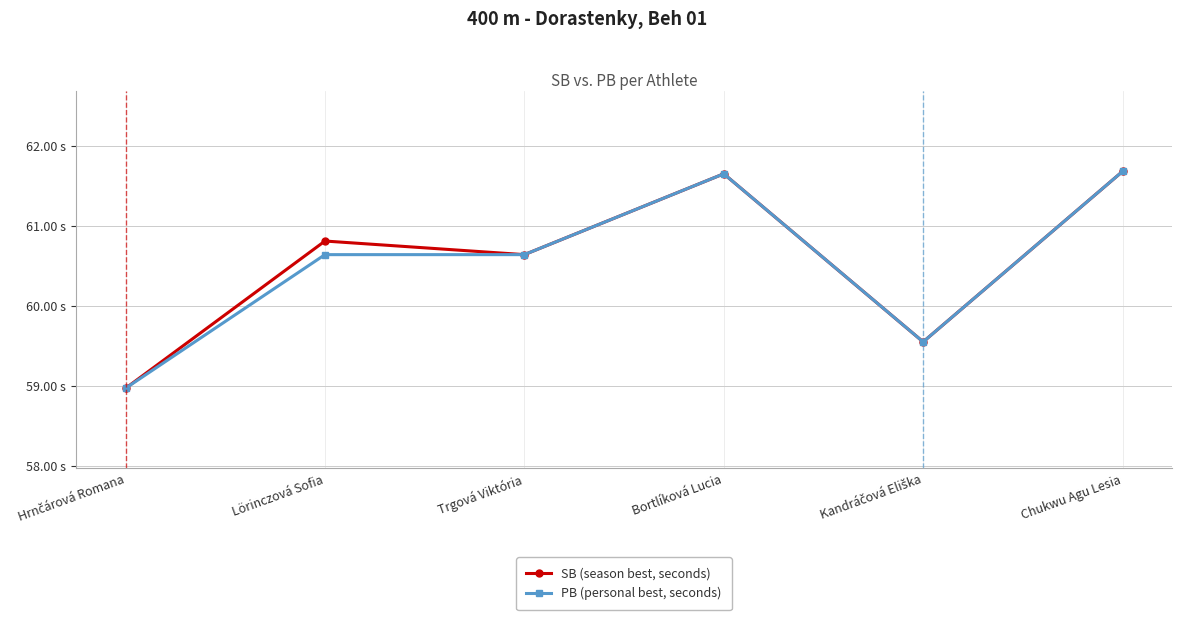

Is it true that PB (personal best, seconds) equals 37.8 at Bortlíková Lucia?

False